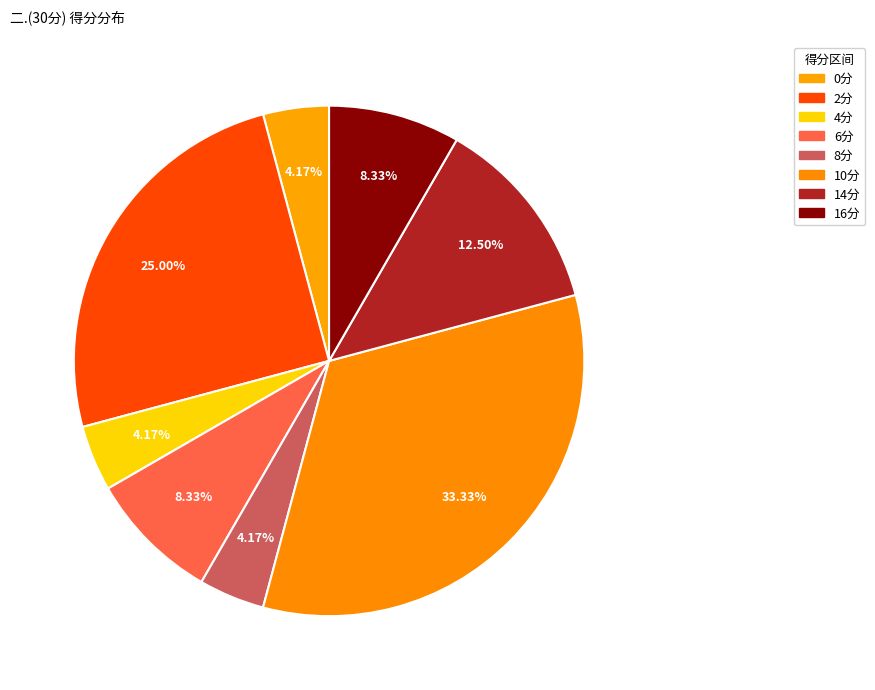

How many segments does this pie chart have?

8